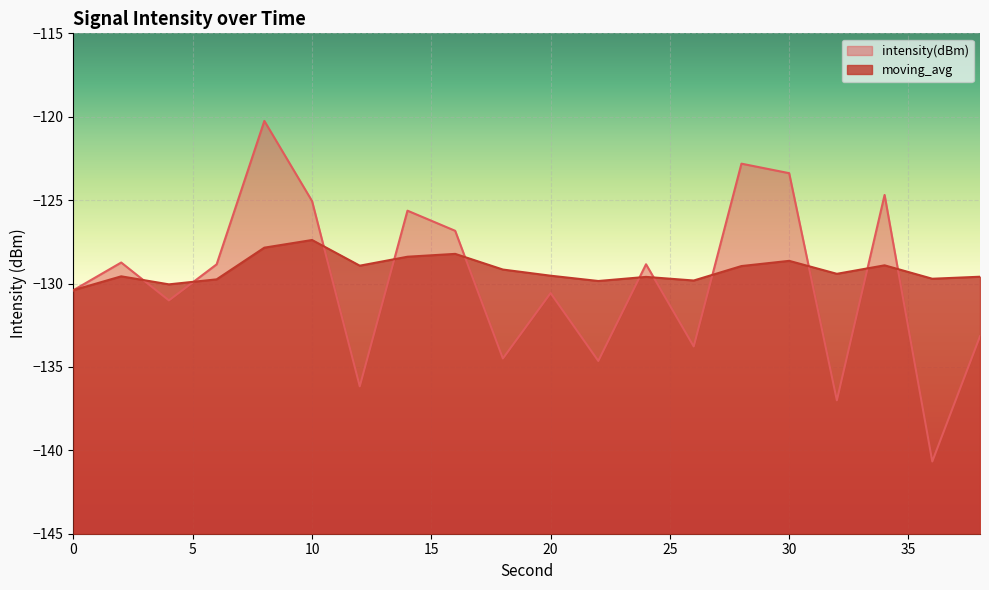

Between which two adjacent categories do moving_avg and intensity(dBm) first intersect?

2 and 4